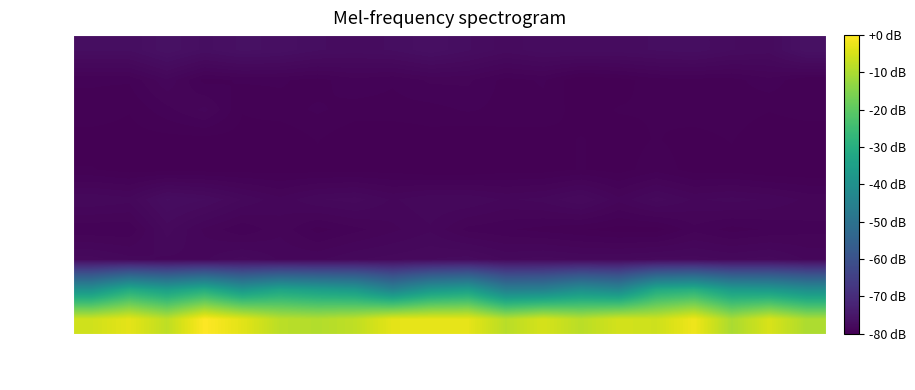

At how many categories does at least one series exceed -72?

20